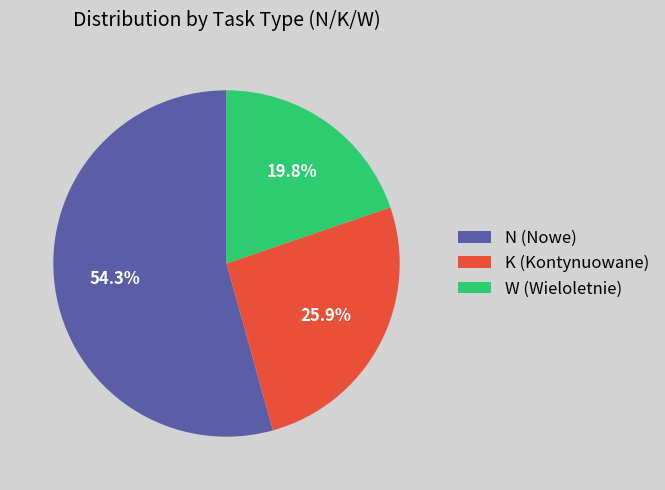

What is the largest slice in the pie chart?

N (Nowe)